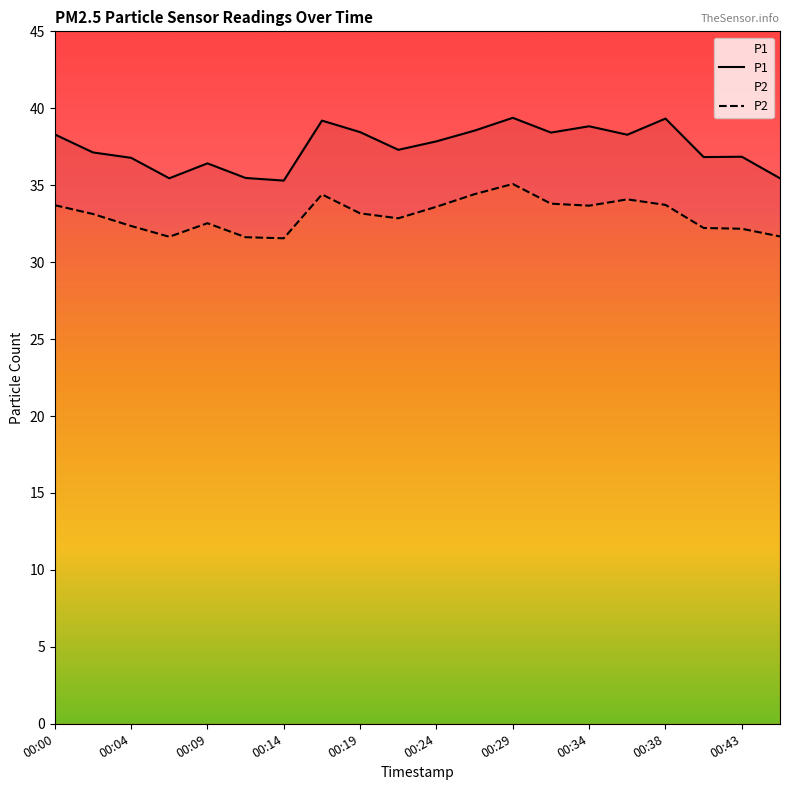

What is the value of the P2 point at the 15th from the left?

33.7